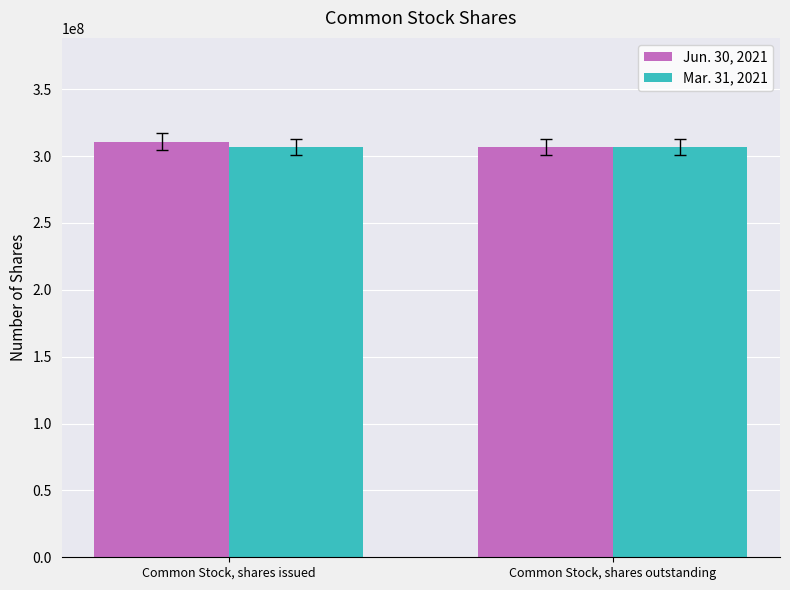

What is the lowest value of the Mar. 31, 2021 series?

306796076